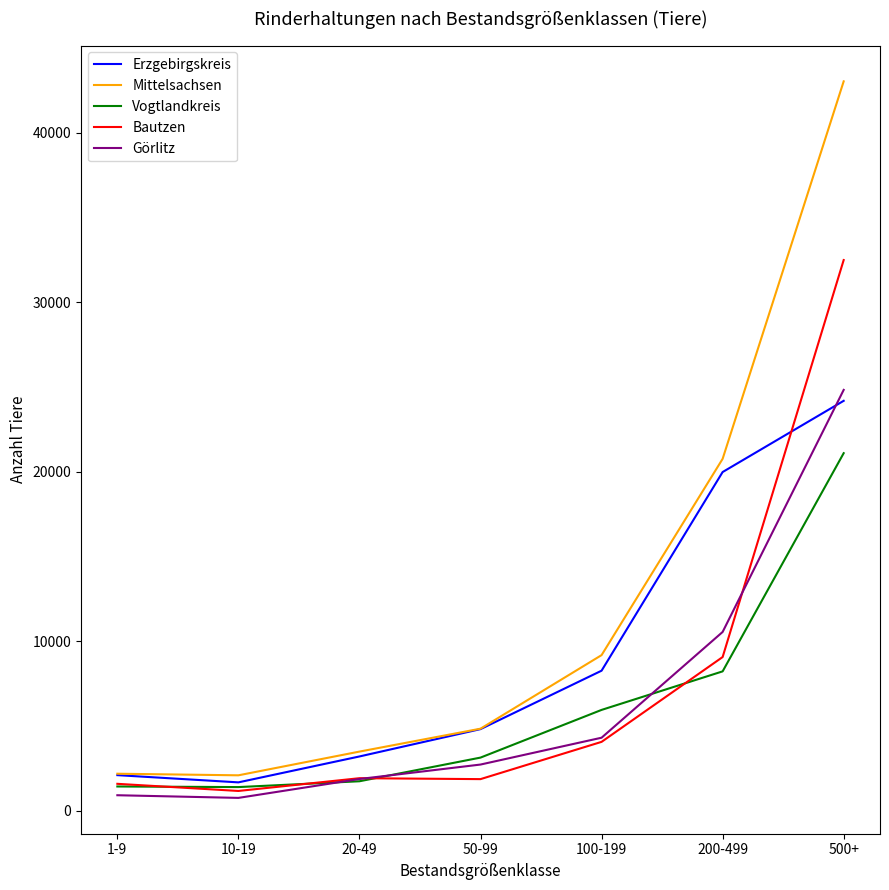

Which series has the widest spread of values?

Mittelsachsen